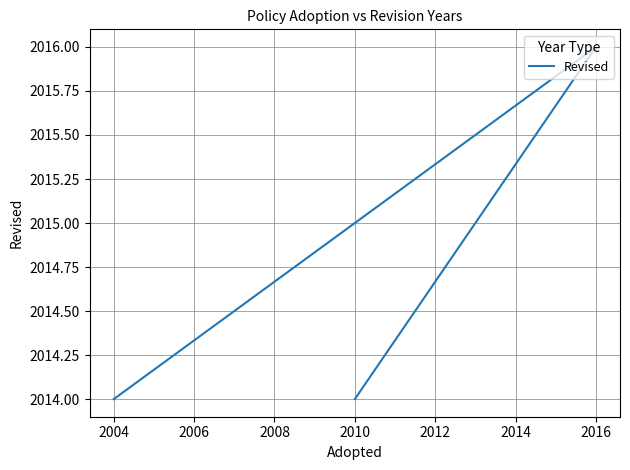

What is the smallest value displayed?

2014